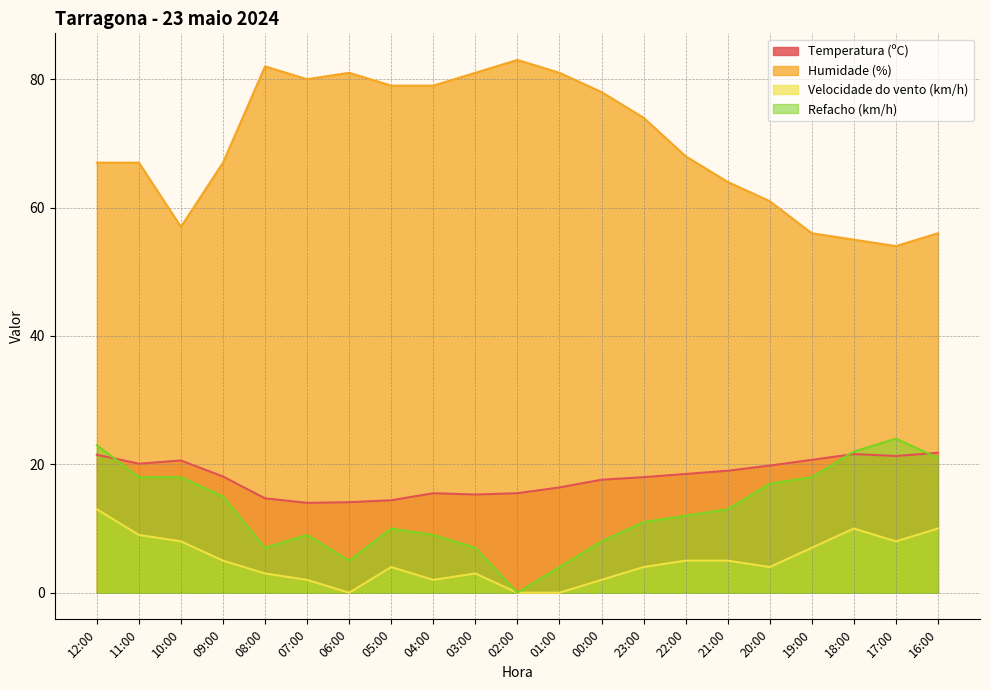

Is the value of Refacho (km/h) at 06:00 greater than the value of Temperatura (ºC) at 01:00?

No